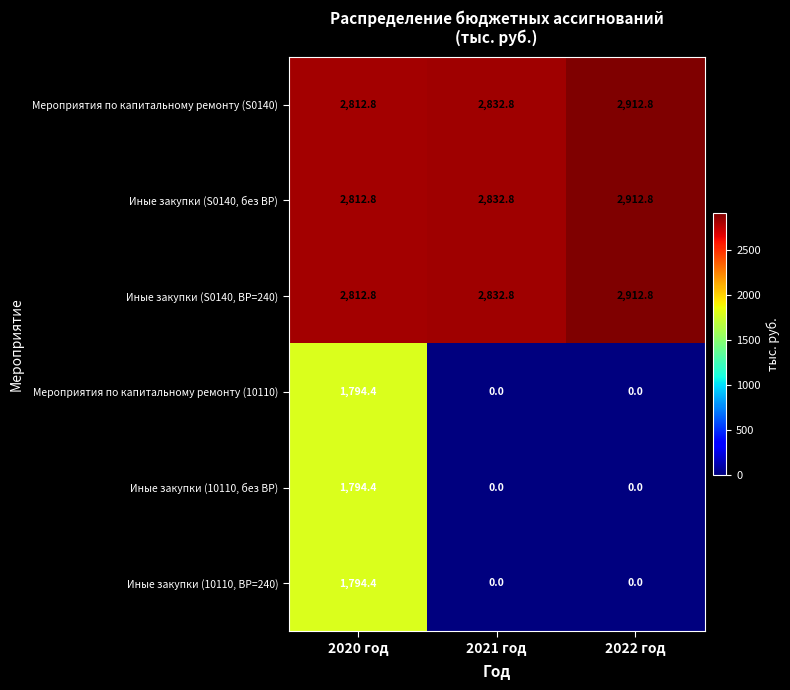

Reading left to right, transcribe all the data shown in this chart.

Мероприятия по капитальному ремонту (S0140): 2020 год=2812.8	2021 год=2832.8	2022 год=2912.8
Иные закупки (S0140, без ВР): 2020 год=2812.8	2021 год=2832.8	2022 год=2912.8
Иные закупки (S0140, ВР=240): 2020 год=2812.8	2021 год=2832.8	2022 год=2912.8
Мероприятия по капитальному ремонту (10110): 2020 год=1794.4	2021 год=0.0	2022 год=0.0
Иные закупки (10110, без ВР): 2020 год=1794.4	2021 год=0.0	2022 год=0.0
Иные закупки (10110, ВР=240): 2020 год=1794.4	2021 год=0.0	2022 год=0.0